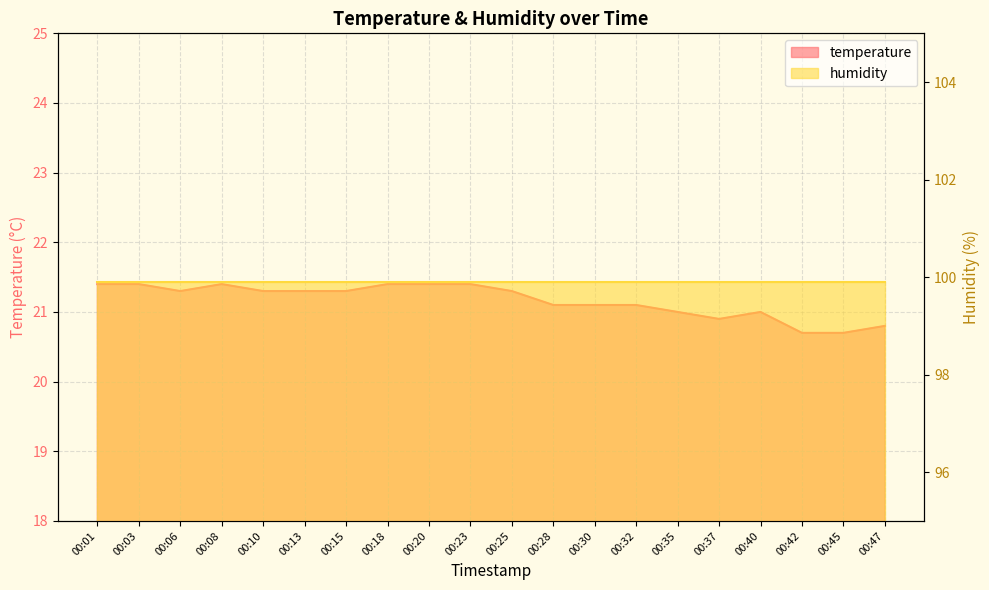

Read the value at 00:08.

21.4